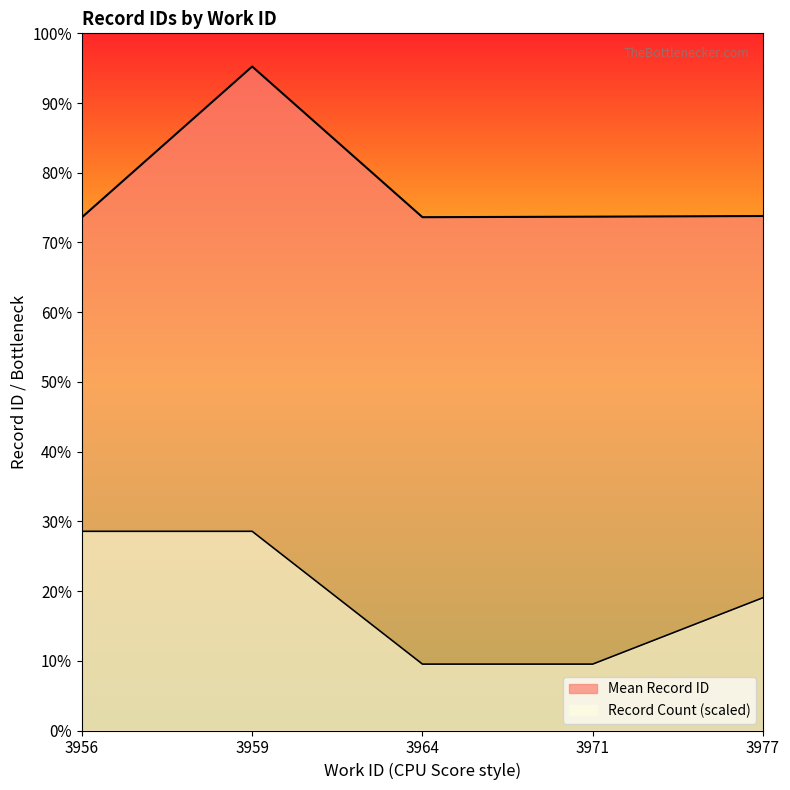

Which category has the highest value across all series?

3959